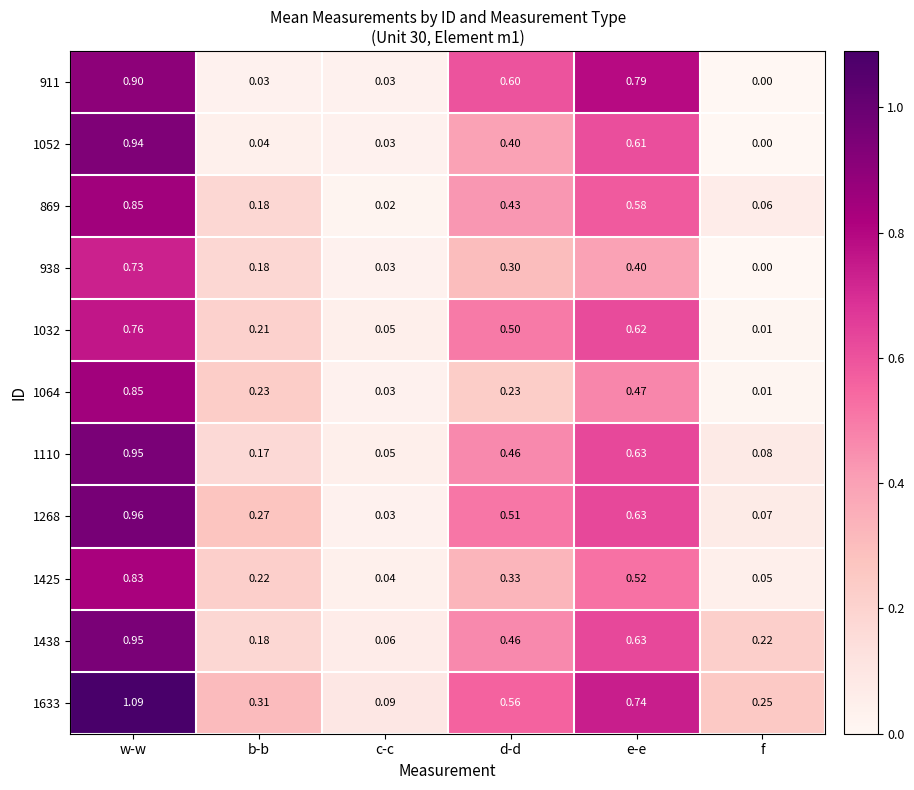

At which category does the chart reach its minimum across all series?

f